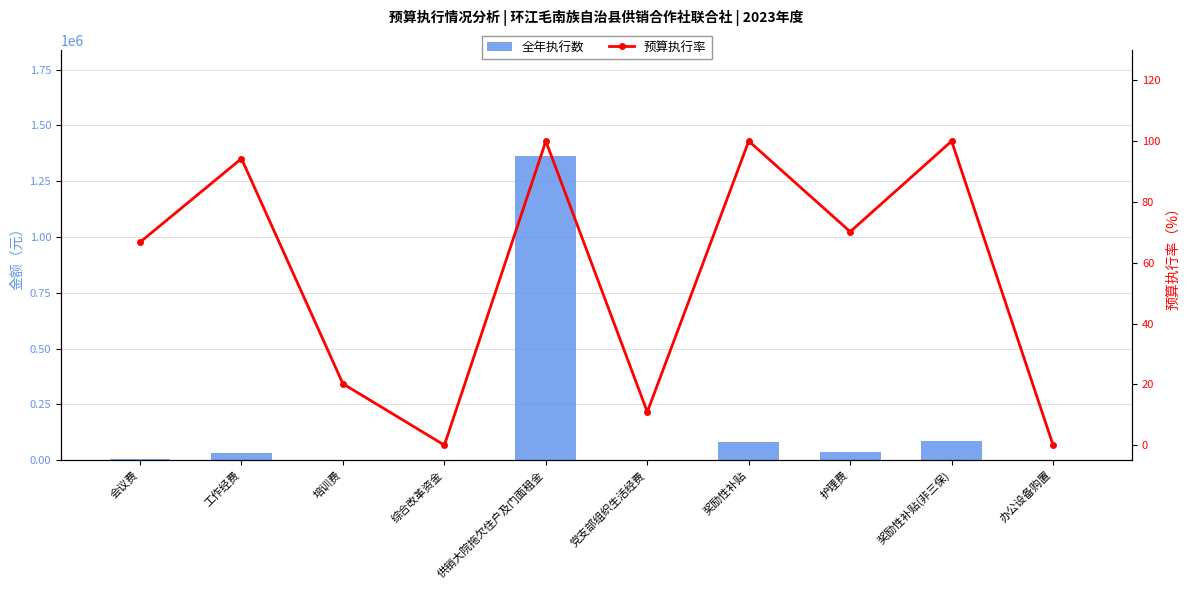

What is the sum of the 全年执行数 values at 会议费 and 工作经费?

39069.6